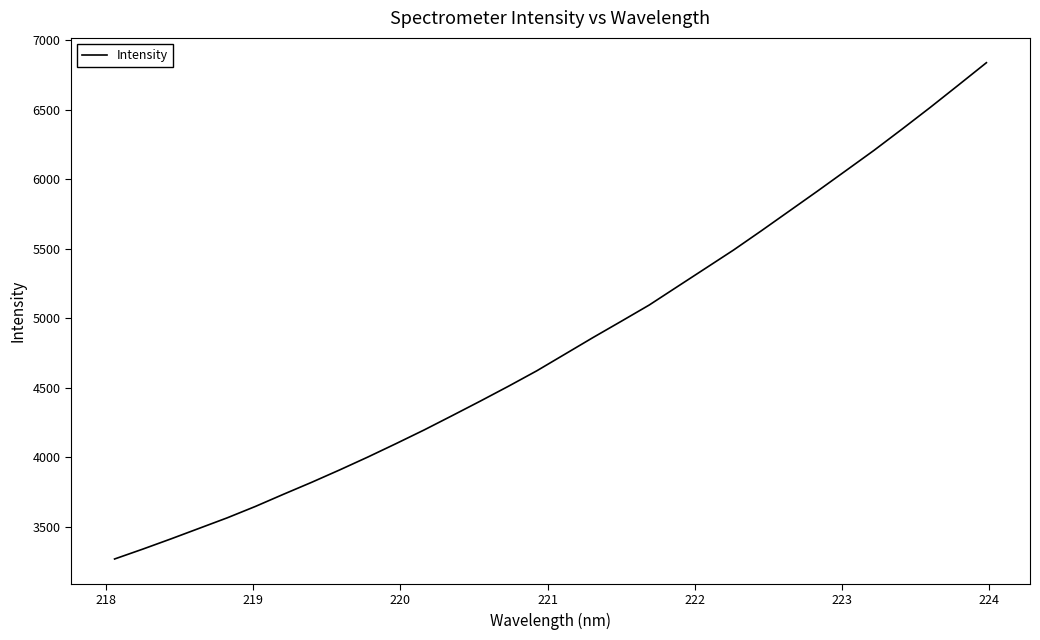

What is the smallest value displayed?

3268.3